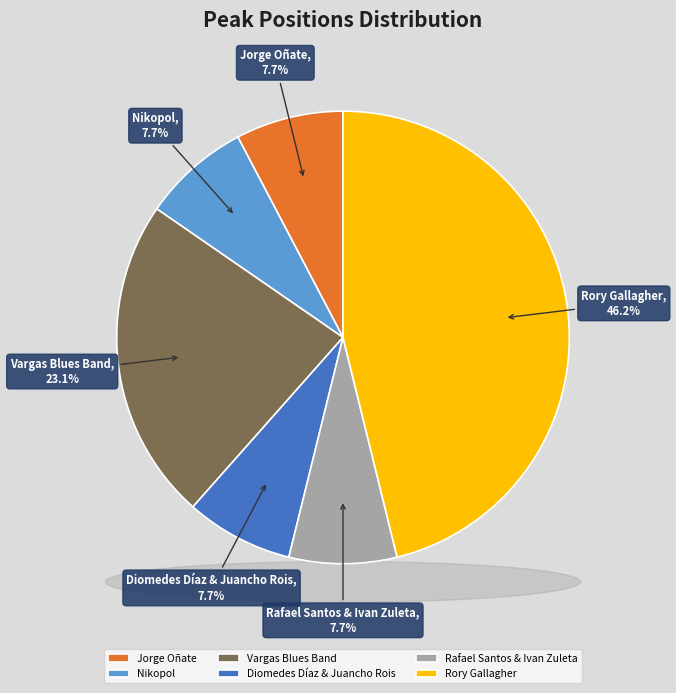

To the nearest percent, what is the average slice percentage?

17%